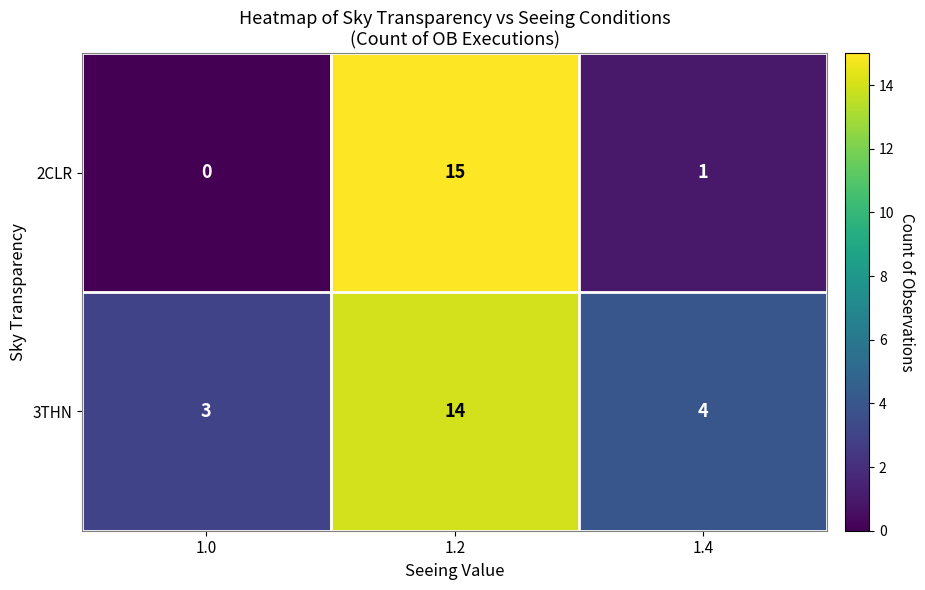

What is the average value of the 3THN series?

7